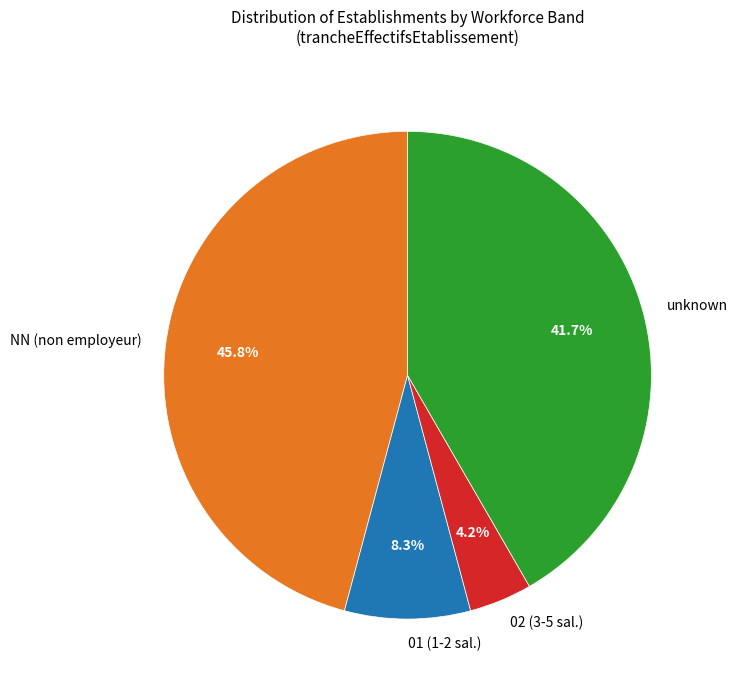

Which category has the smallest portion of the pie?

02 (3-5 sal.)